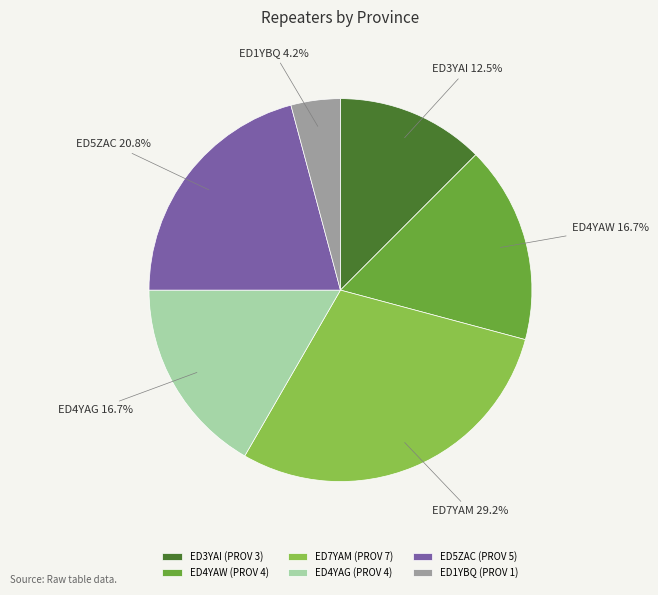

Combined, do ED1YBQ and ED3YAI account for over 50%?

No